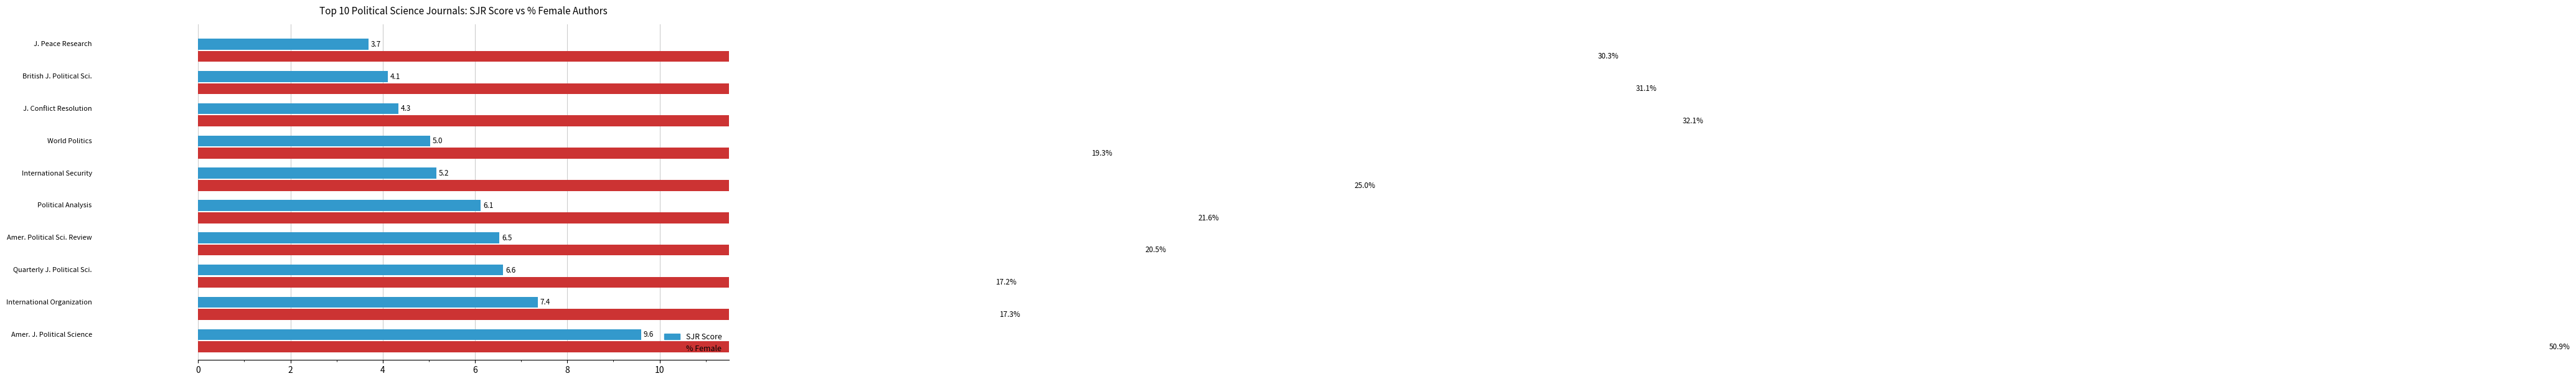

At how many categories does at least one series exceed 19?

8